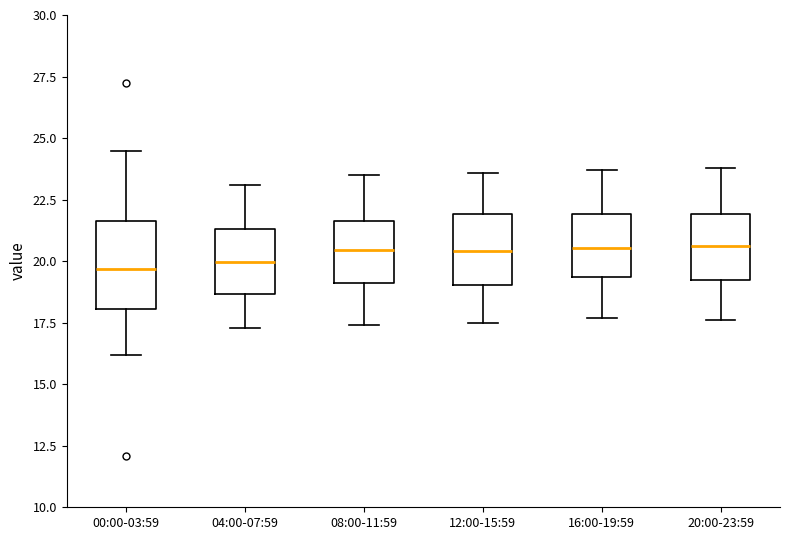

Which box is the tallest, from its lower edge to its upper edge?

00:00-03:59